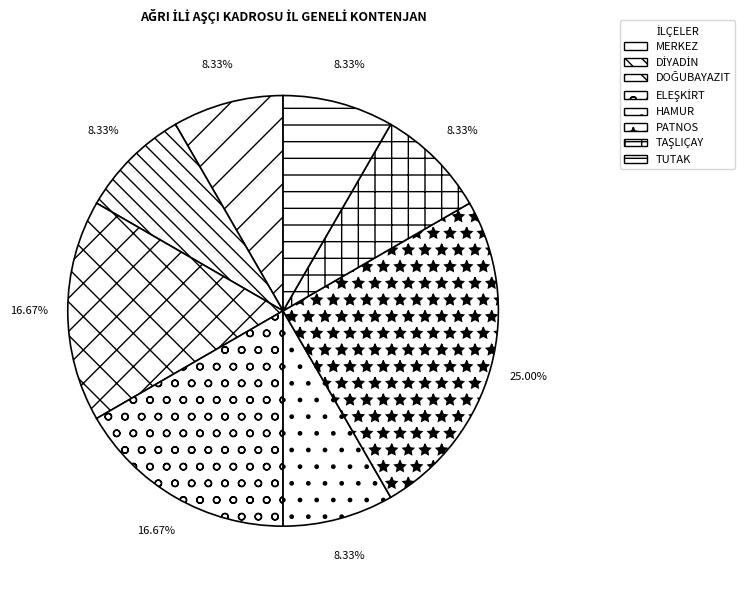

Which slice is the largest?

PATNOS